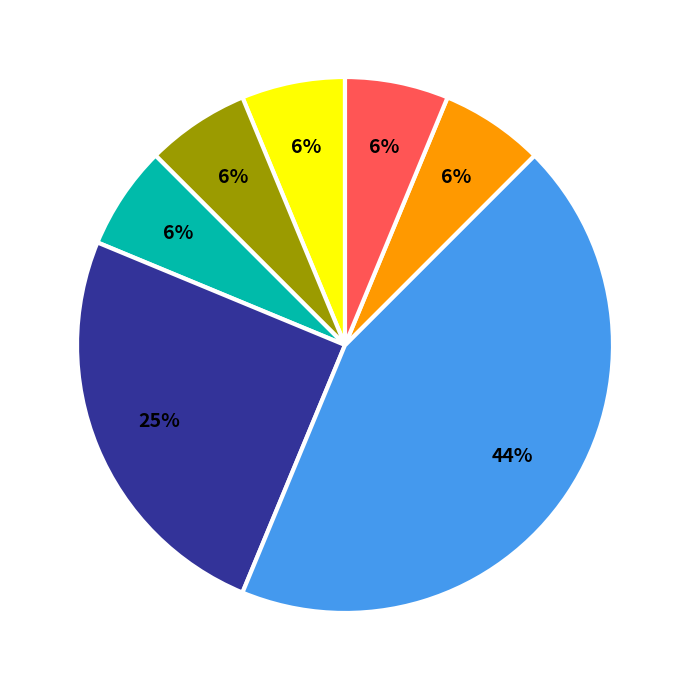

To the nearest percent, what is the average slice percentage?

14%